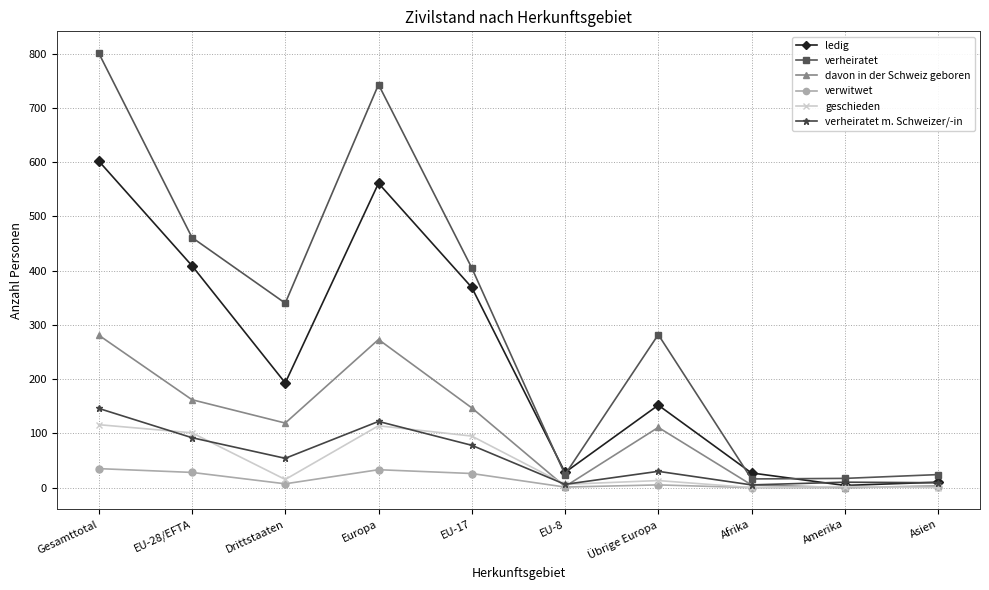

The value of verwitwet at EU-28/EFTA is 28. True or false?

True